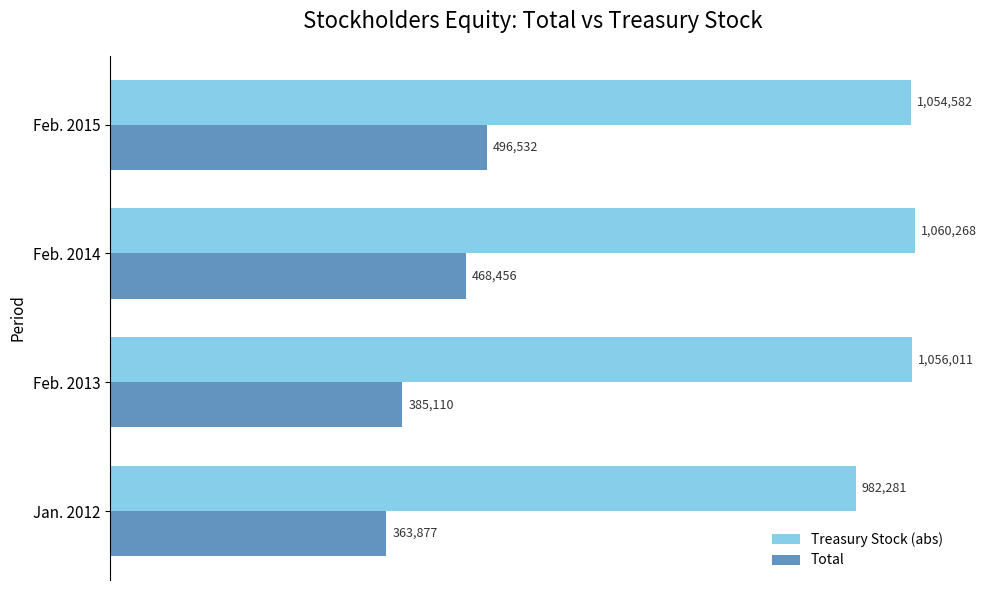

List the series in order of their overall mean, highest first.

Treasury Stock (abs), Total